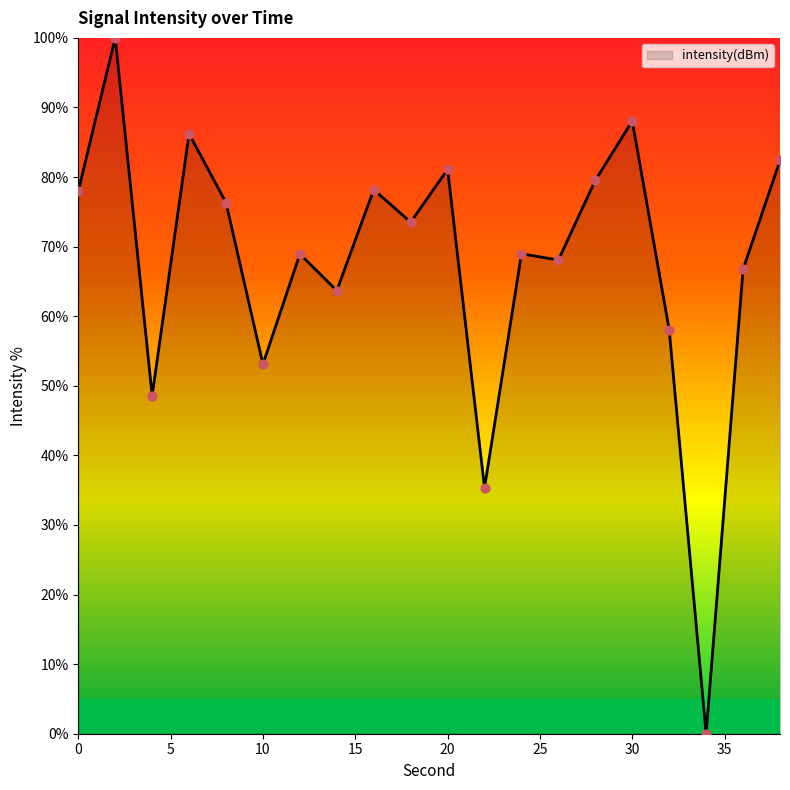

What is the maximum value shown in the chart?

100.0